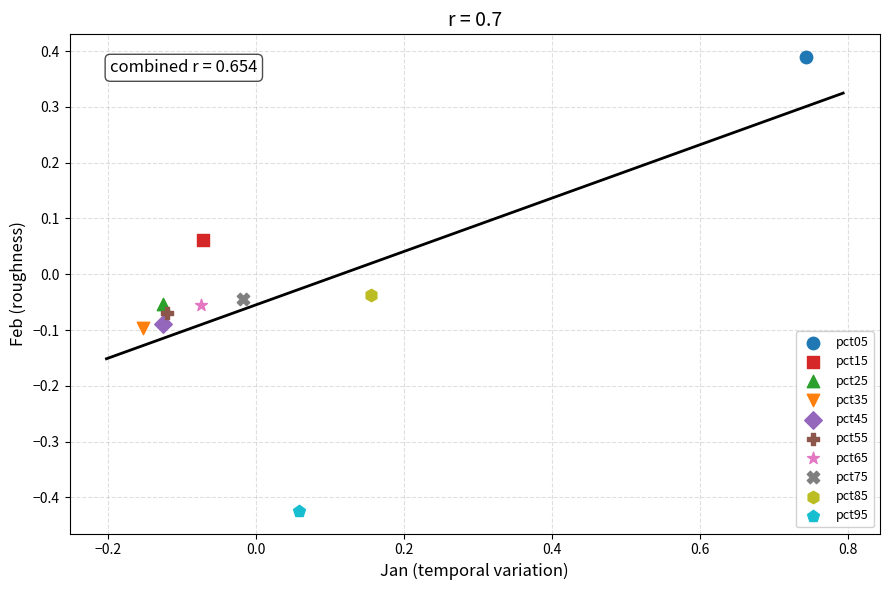

What are all the series names shown in the legend?

pct05, pct15, pct25, pct35, pct45, pct55, pct65, pct75, pct85, pct95